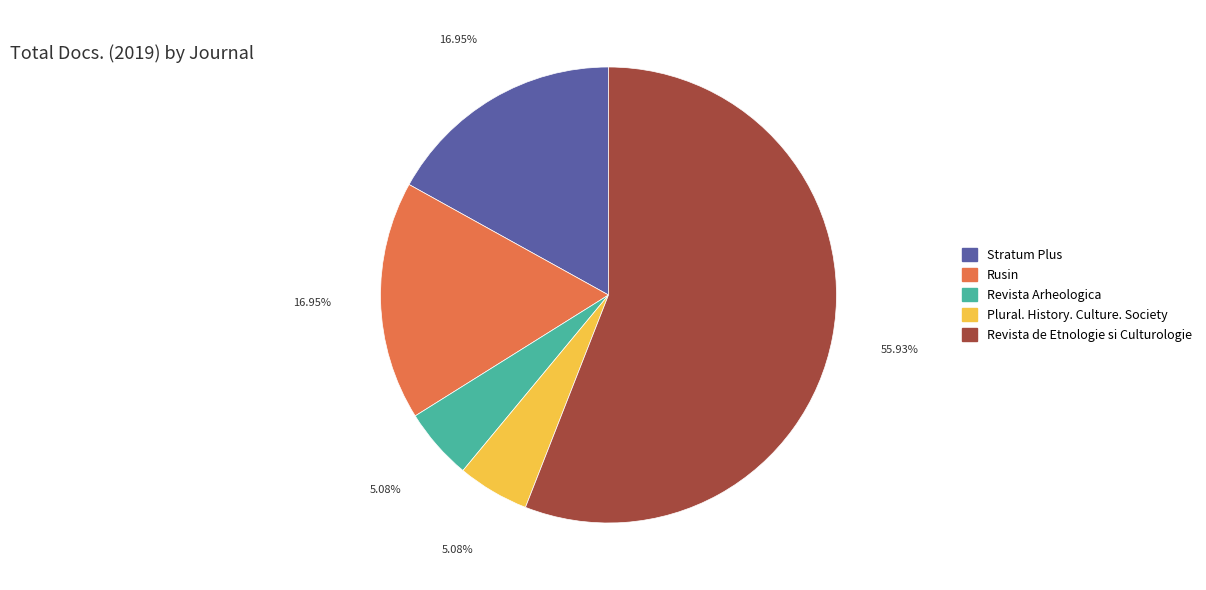

Which slice is the largest?

Revista de Etnologie si Culturologie